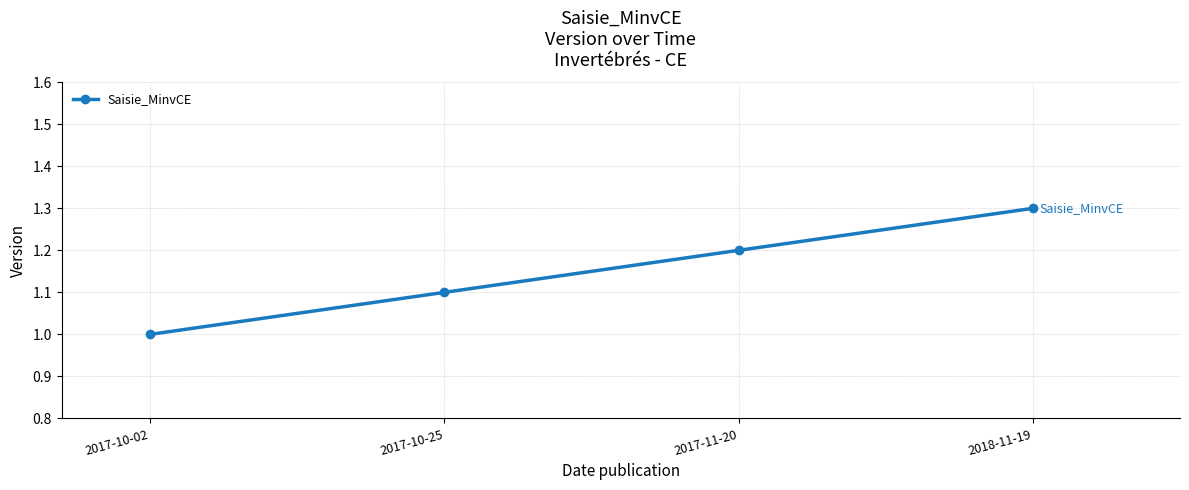

At which category does the chart reach its peak across all series?

2018-11-19